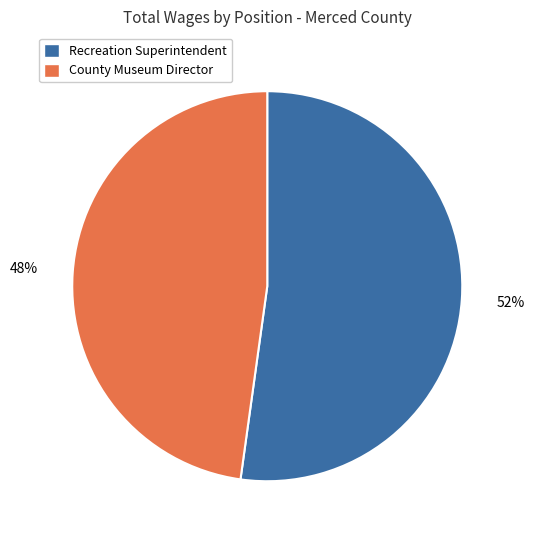

Which category has the smallest portion of the pie?

County Museum Director